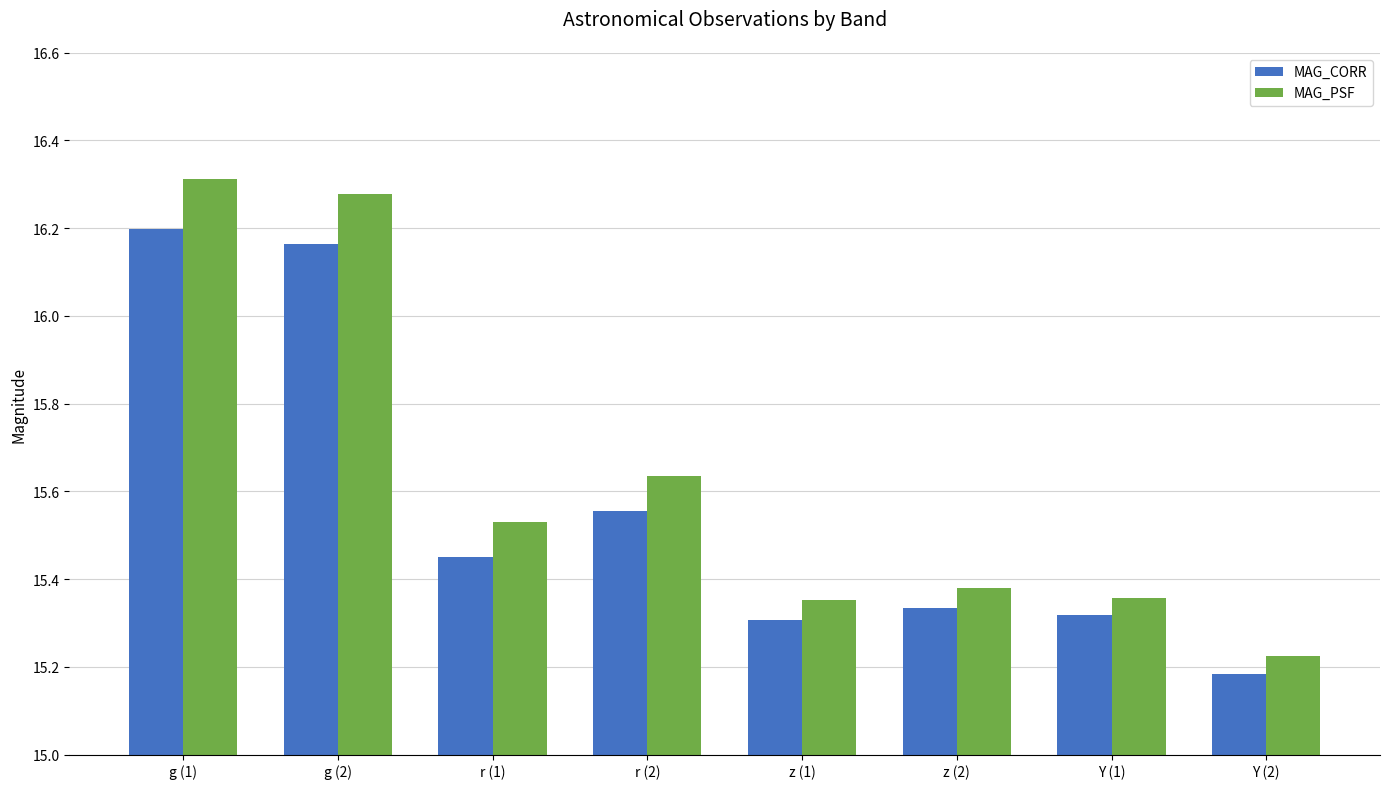

What is the difference between the maximum and minimum values in the MAG_PSF series?

1.1